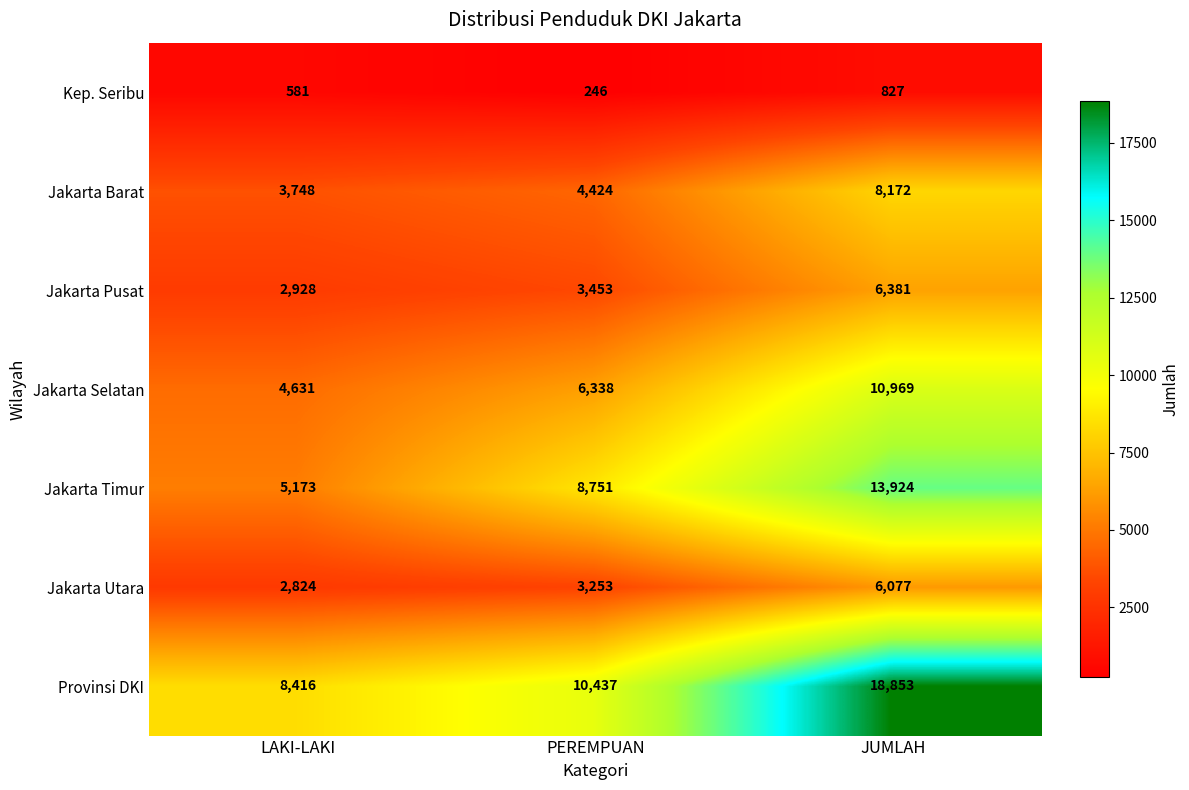

True or false: Kep. Seribu has a value of 521 at JUMLAH.

False